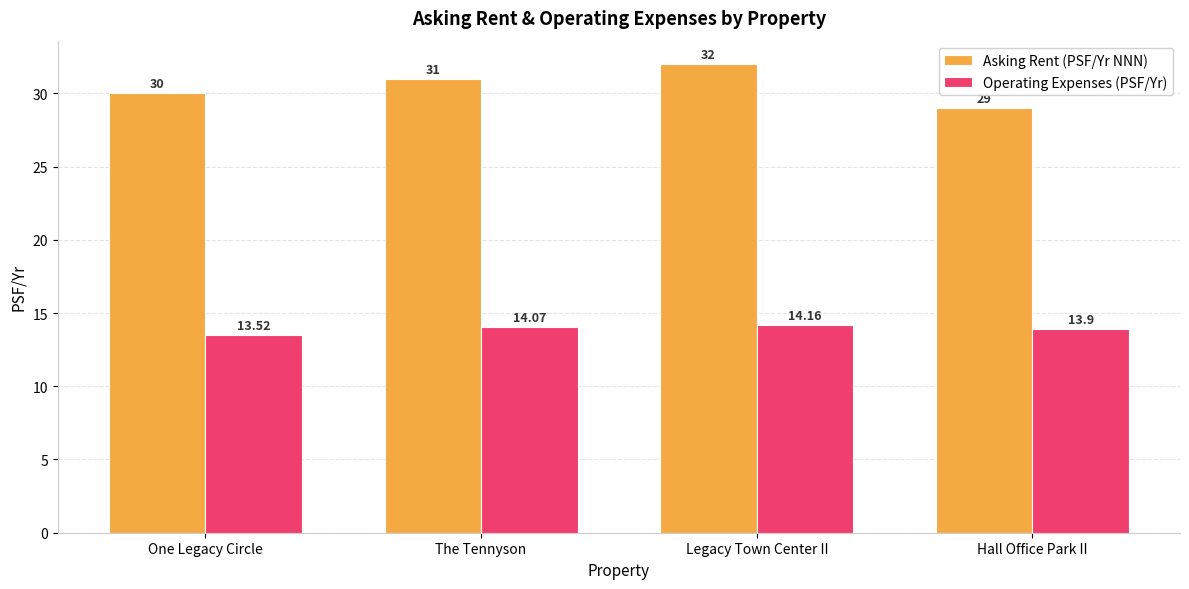

What is the difference between the Asking Rent (PSF/Yr NNN) values at One Legacy Circle and Hall Office Park II?

1.0